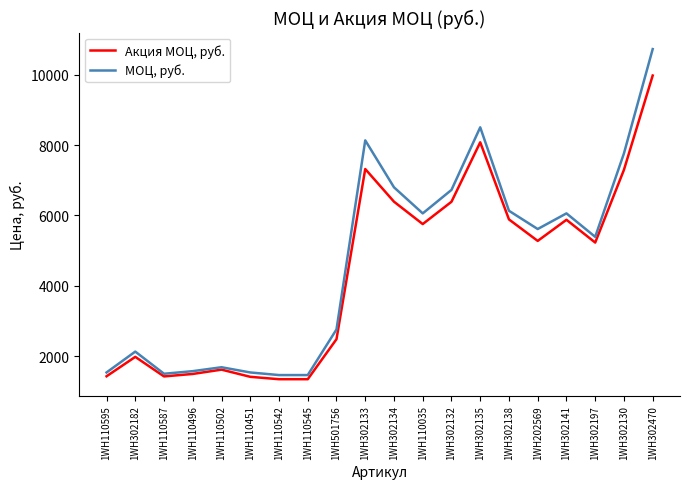

Where is Акция МОЦ, руб. nearest to the value 5662?

1WH110035